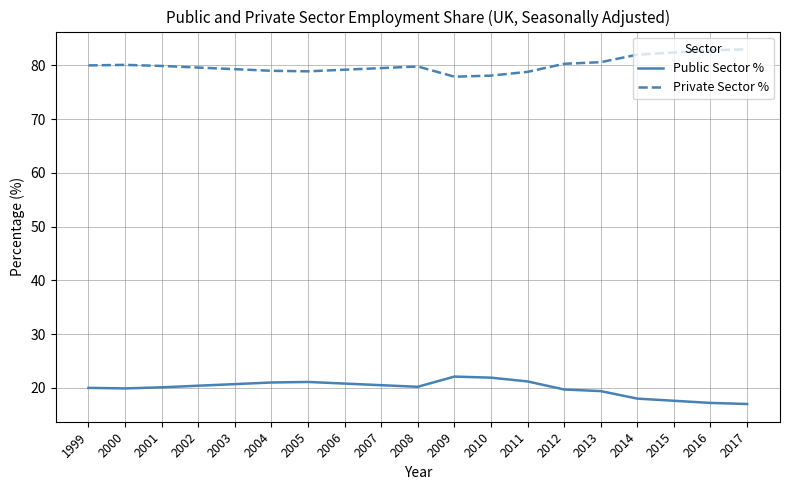

What is the average value of the Private Sector % series?

80.1